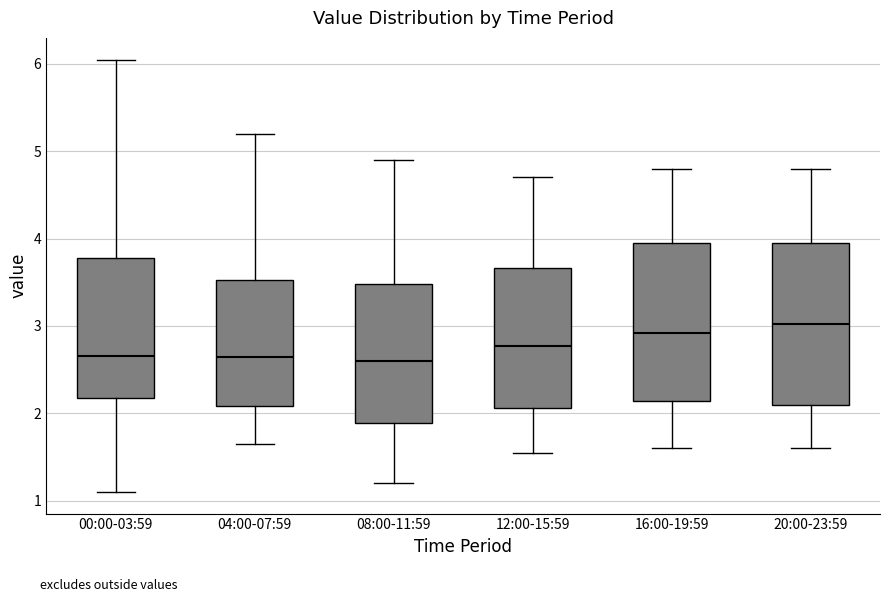

Reading left to right, transcribe this box plot: for each box, give where its median line is, the range the box spans, and where its two whiskers end, as read against the y-axis. The values are not printed on the chart, so give them approximately, as read against the axis.

00:00-03:59: median 2.7, box 2.2 to 3.8, whiskers 1.1 to 6.1
04:00-07:59: median 2.7, box 2.1 to 3.5, whiskers 1.7 to 5.2
08:00-11:59: median 2.6, box 1.9 to 3.5, whiskers 1.2 to 4.9
12:00-15:59: median 2.8, box 2.1 to 3.7, whiskers 1.6 to 4.7
16:00-19:59: median 2.9, box 2.1 to 4.0, whiskers 1.6 to 4.8
20:00-23:59: median 3.0, box 2.1 to 4.0, whiskers 1.6 to 4.8